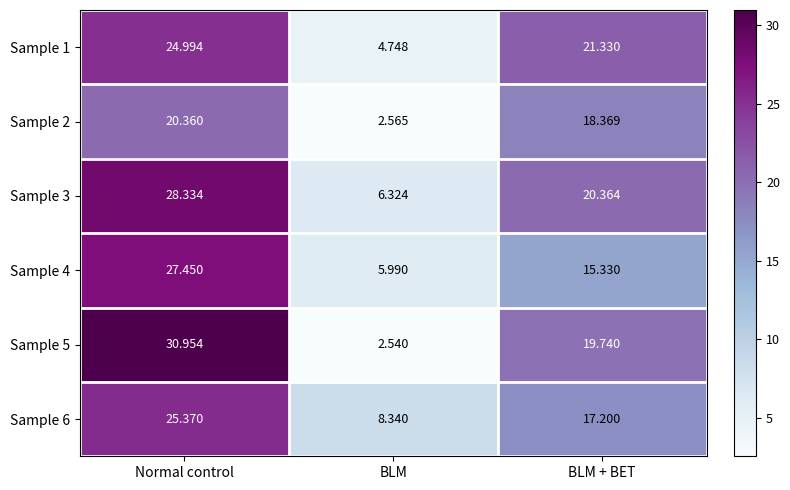

What is the greatest value displayed?

31.0